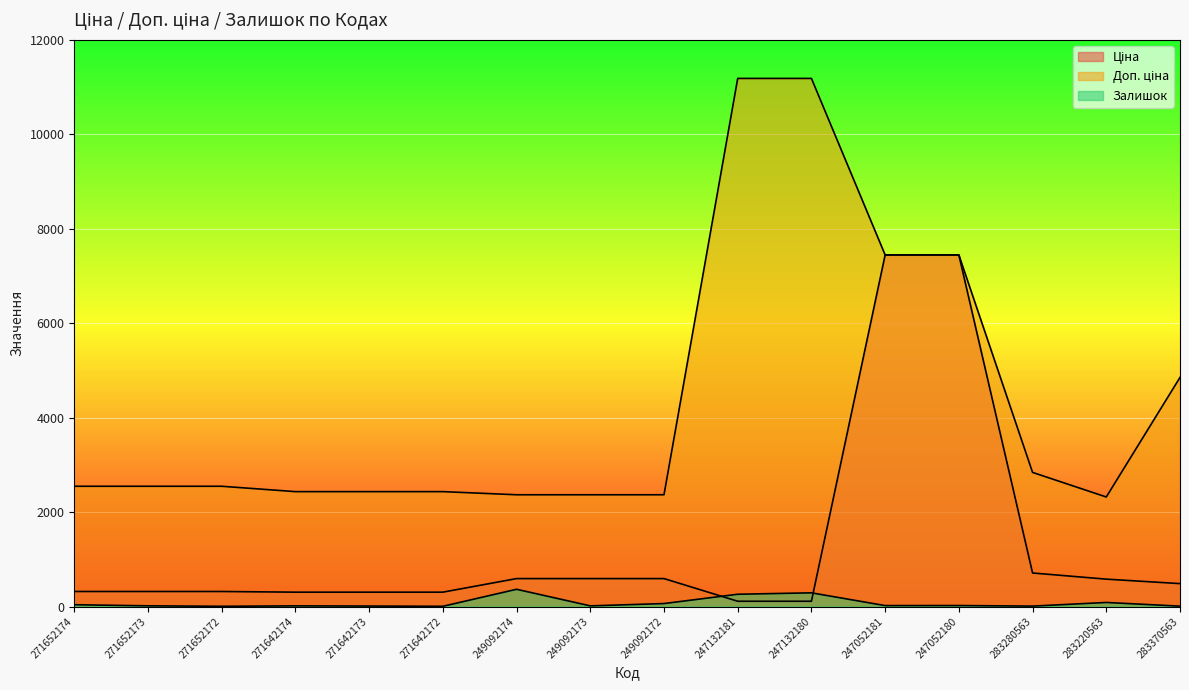

Which series has the widest spread of values?

Доп. ціна